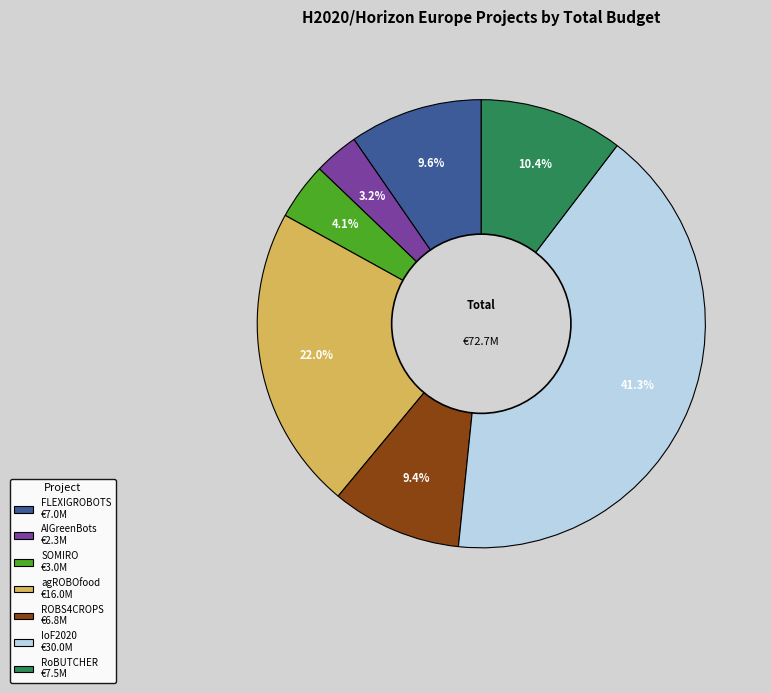

Is it true that FLEXIGROBOTS is 1% of the pie?

False